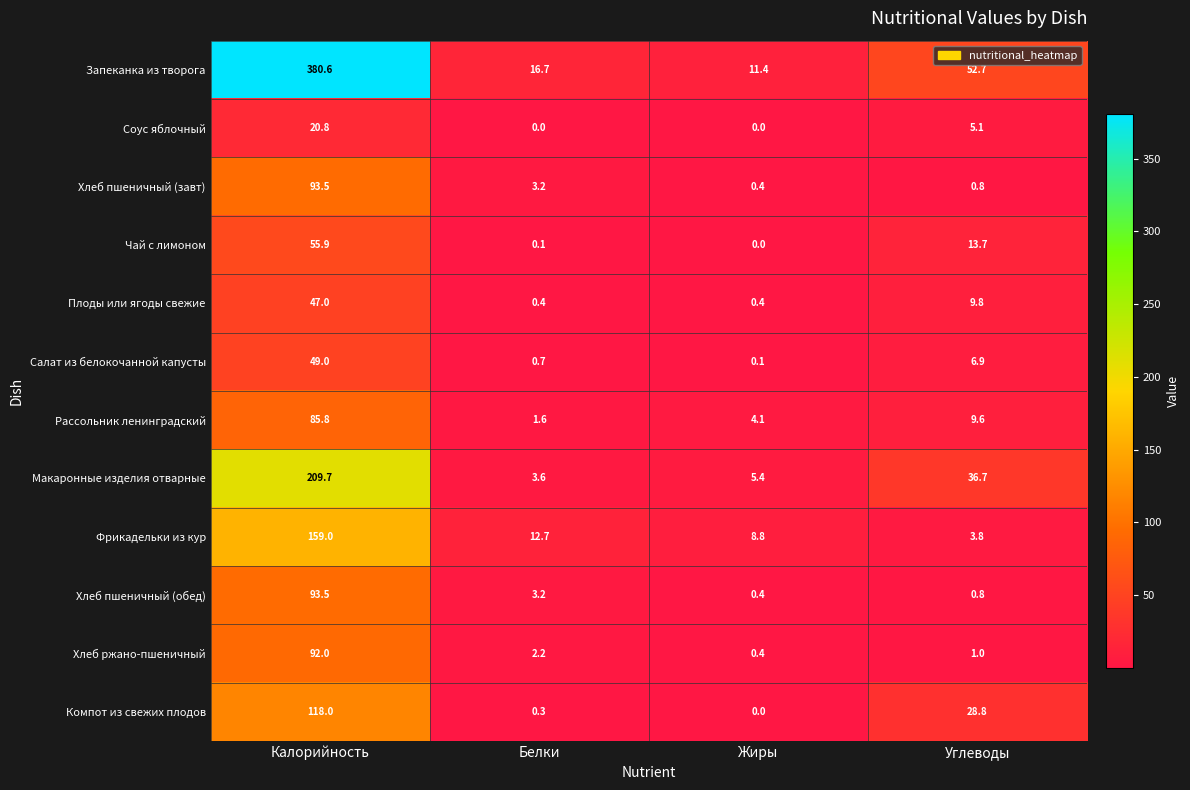

What is the spread (max minus min) of values at Жиры?

11.4